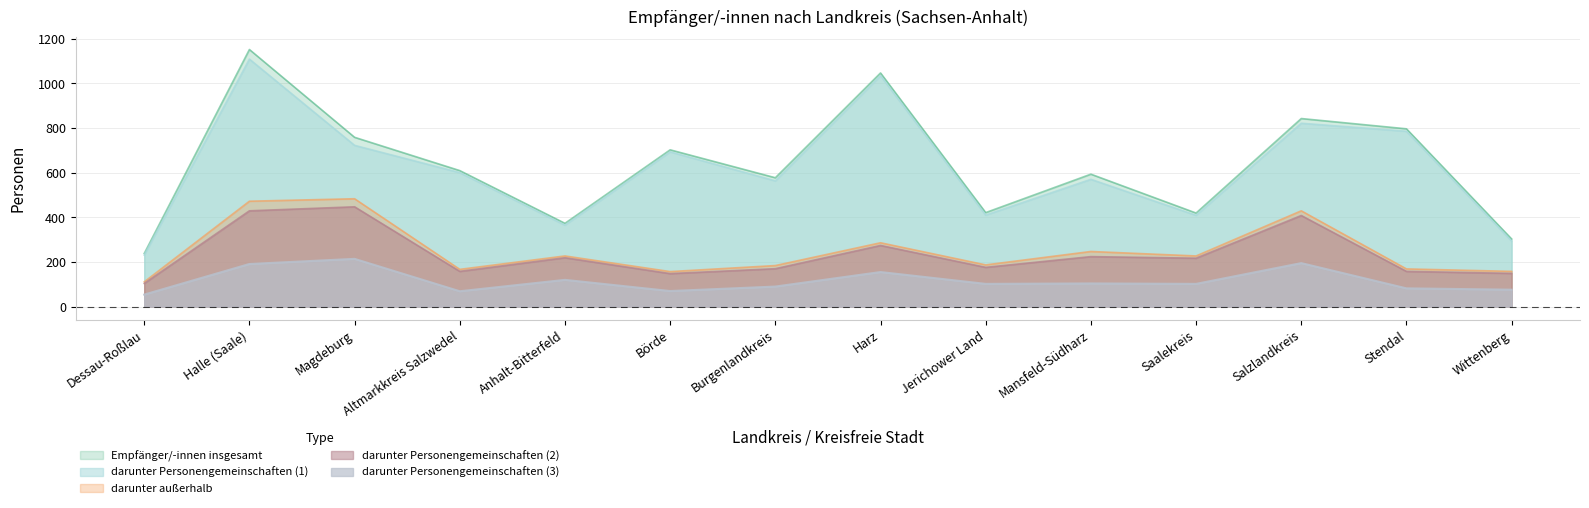

True or false: darunter Personengemeinschaften (2) has more than 0 points higher than both neighbors.

True